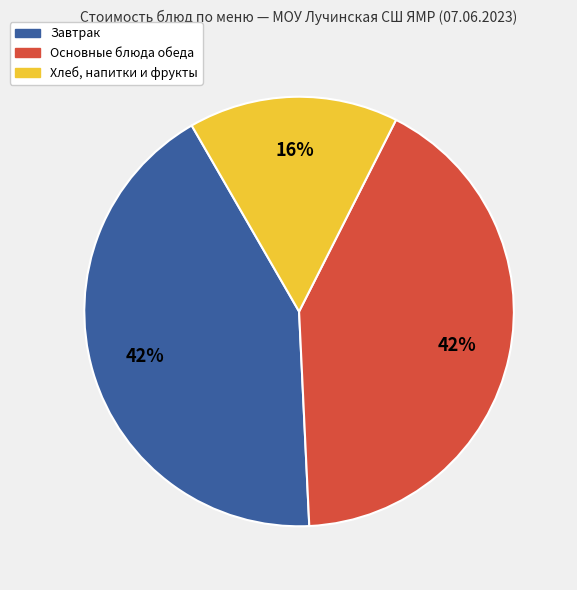

Does any single category account for the majority?

No